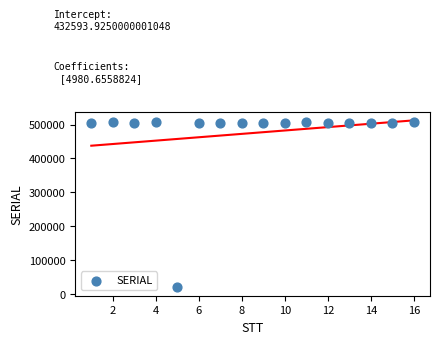

What is the range of X values (max minus min)?

15